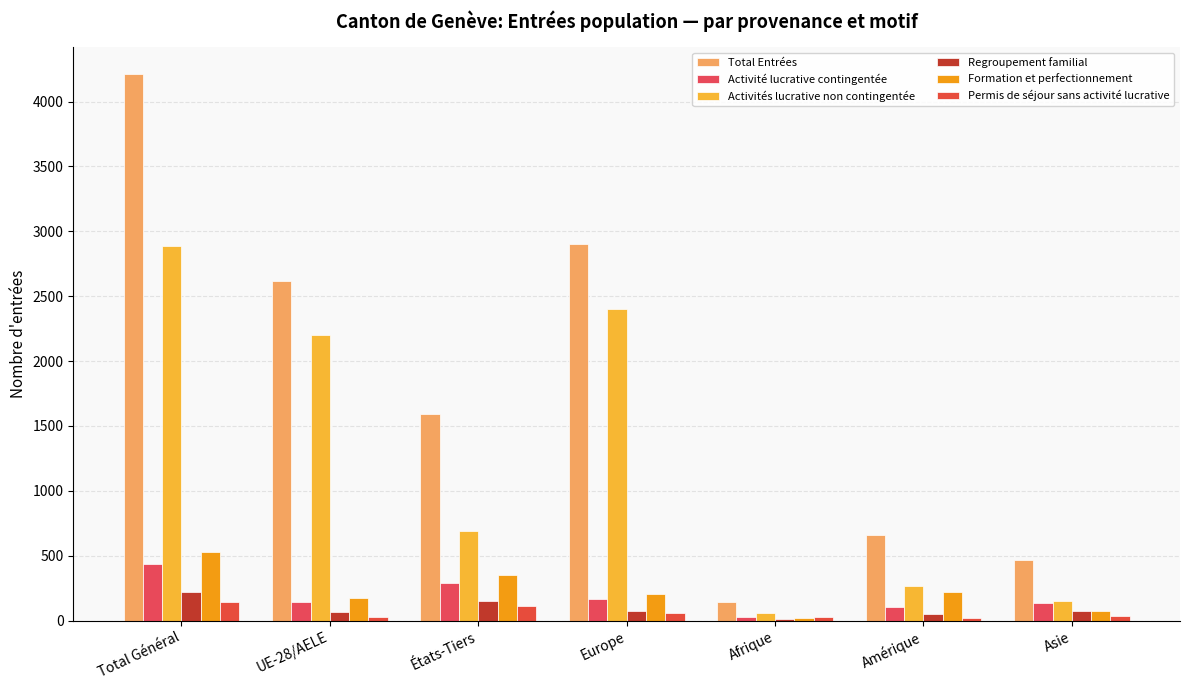

Read the Activités lucrative non contingentée value at Total Général, to the nearest 100.

2900